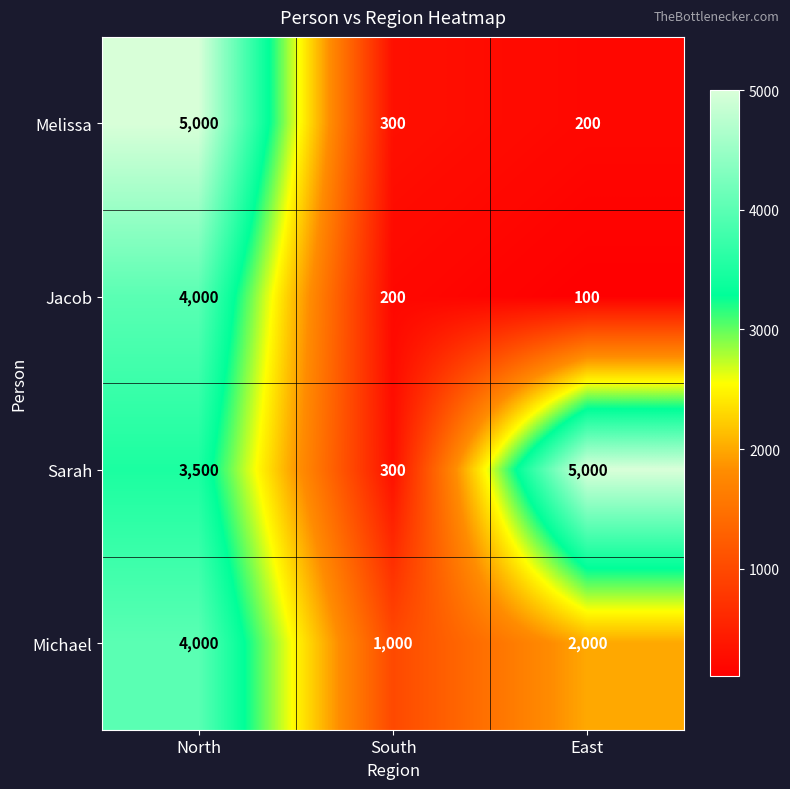

At which label does Melissa reach its minimum?

East